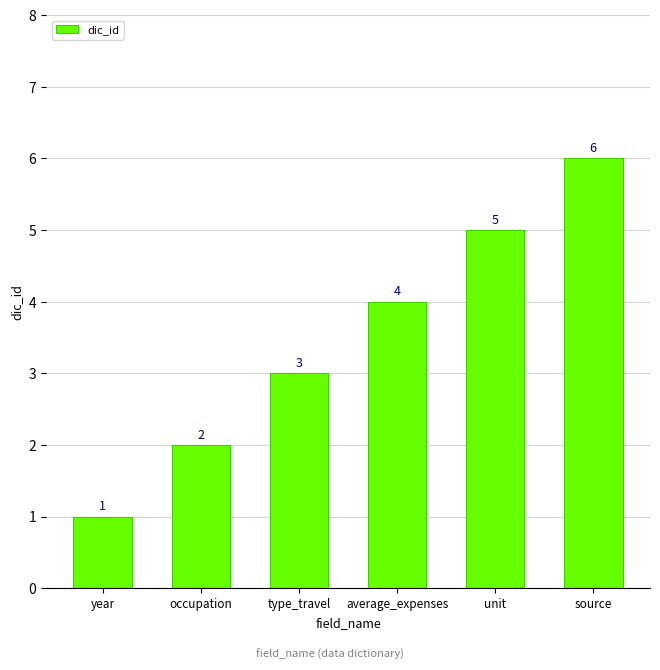

Which category has the highest value across all series?

source